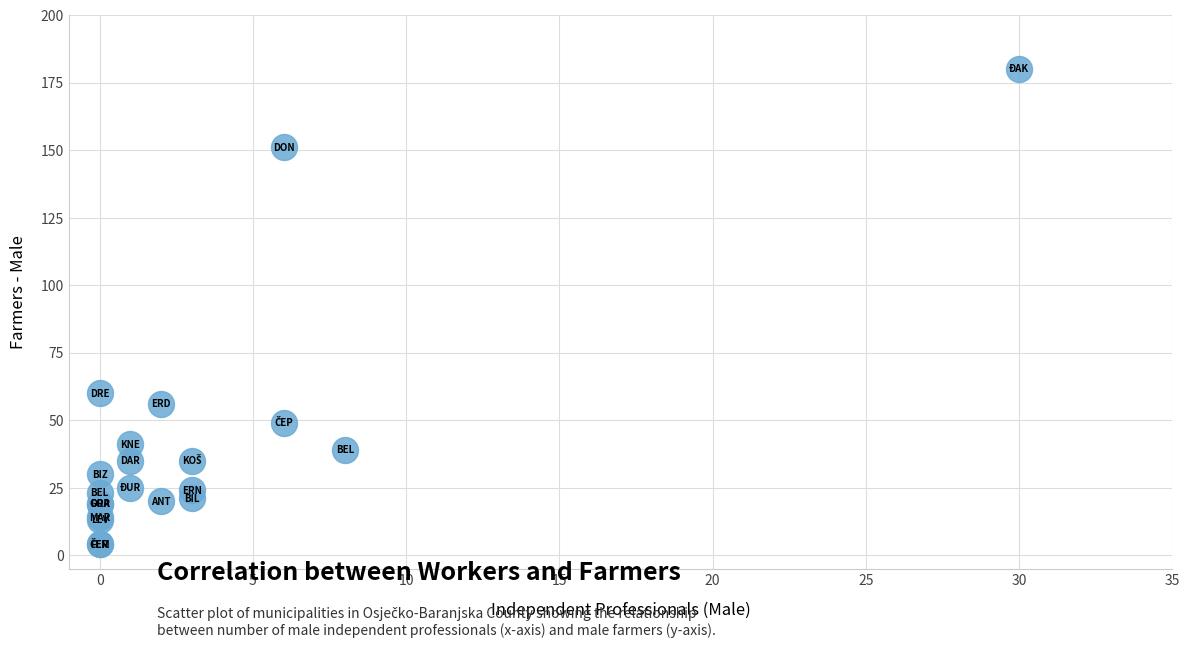

What Y value in the scatter plot is closest to 92?

60